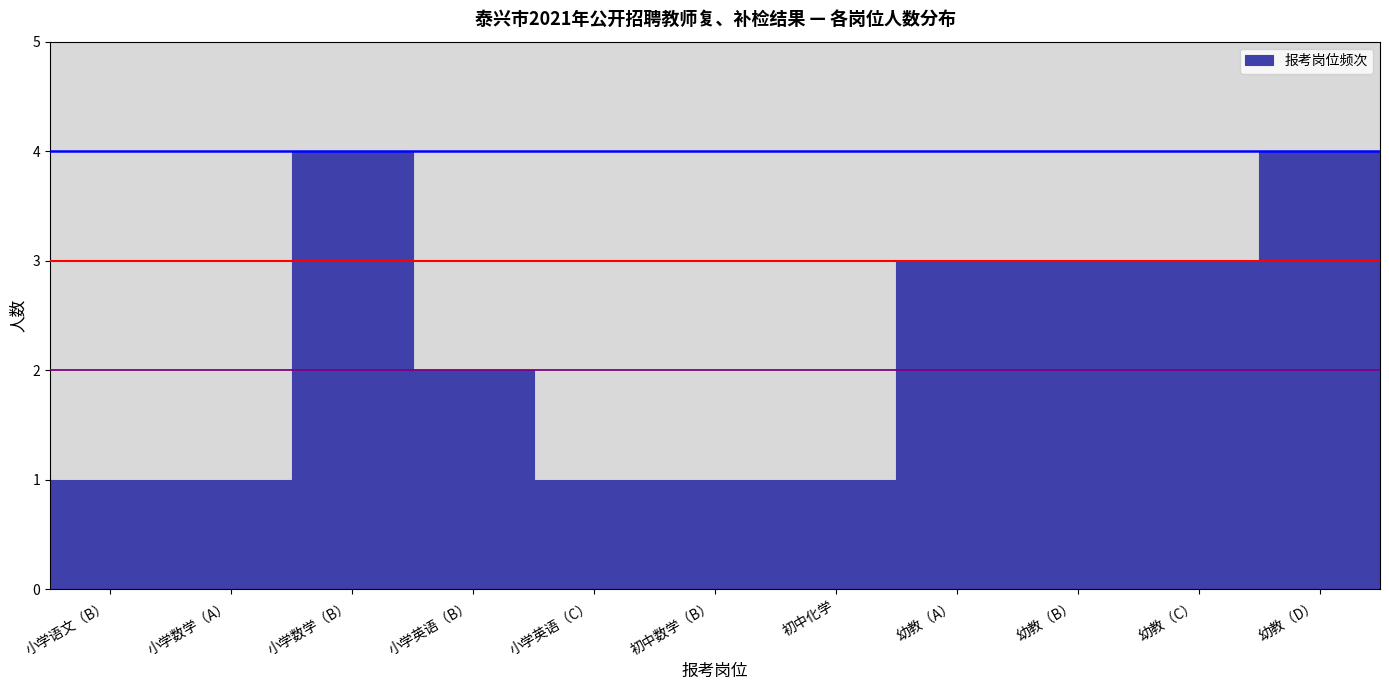

Reading right to left, what are all the values shown in this chart?

幼教（D）=4	幼教（C）=3	幼教（B）=3	幼教（A）=3	初中化学=1	初中数学（B）=1	小学英语（C）=1	小学英语（B）=2	小学数学（B）=4	小学数学（A）=1	小学语文（B）=1